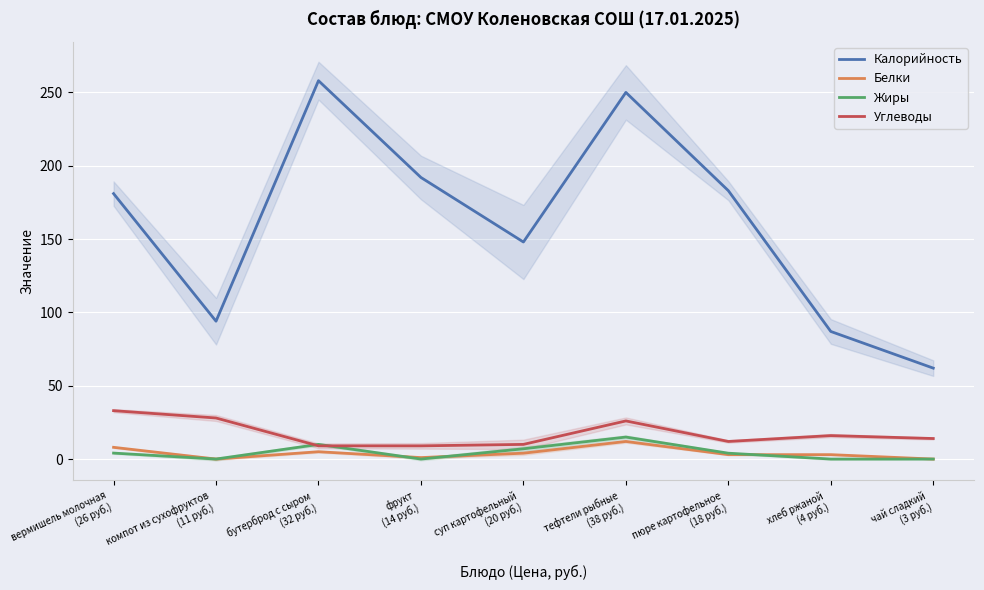

What position from the right is пюре картофельное
(18 руб.)?

3